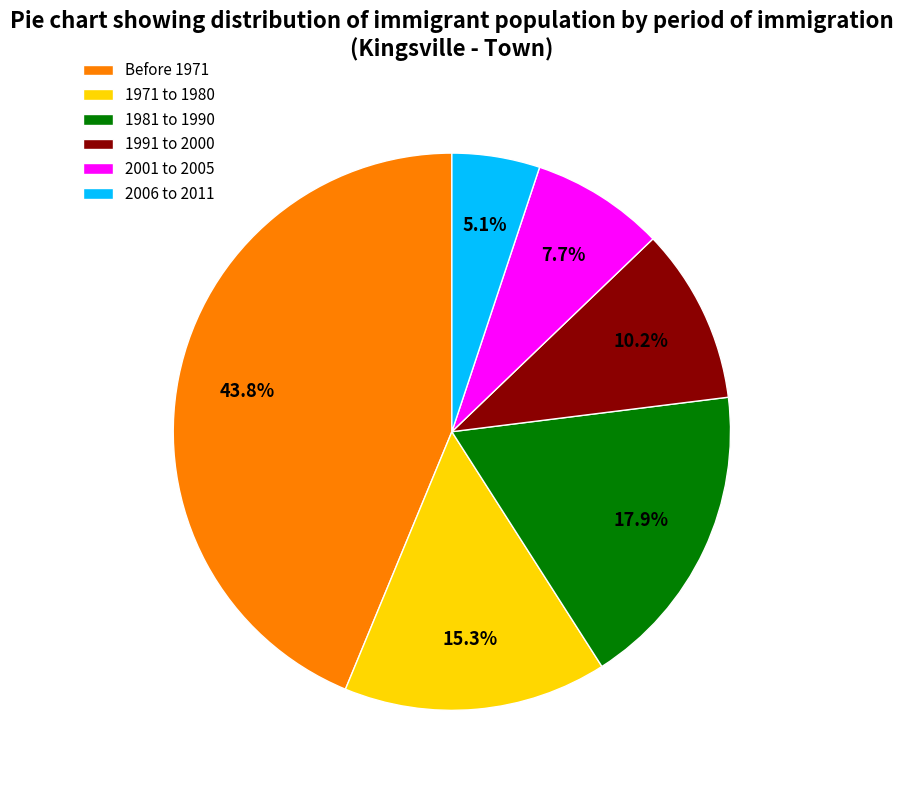

The 1981 to 1990 slice represents 18% of the pie. True or false?

True